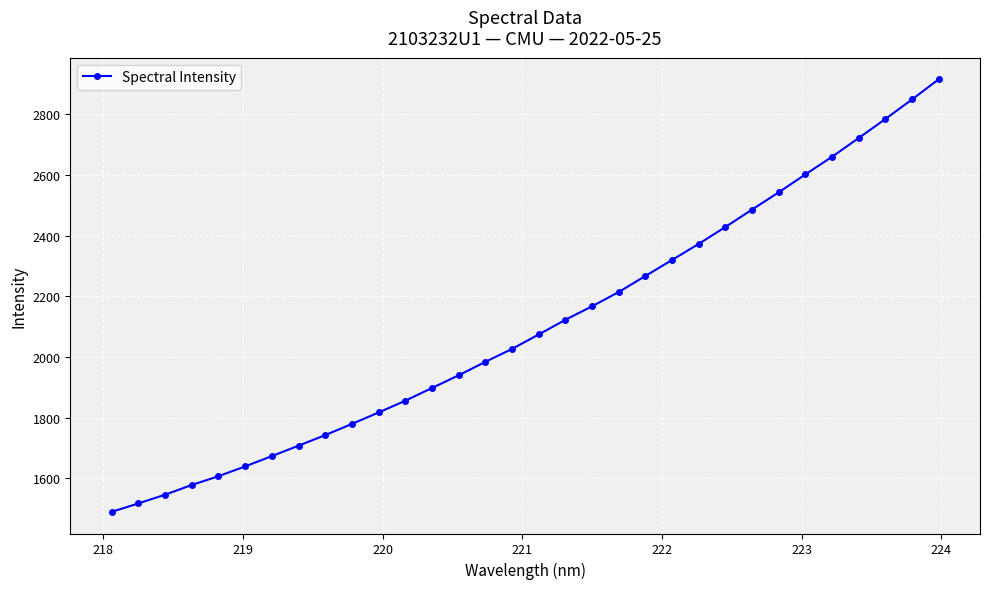

What is the maximum value shown in the chart?

2915.7